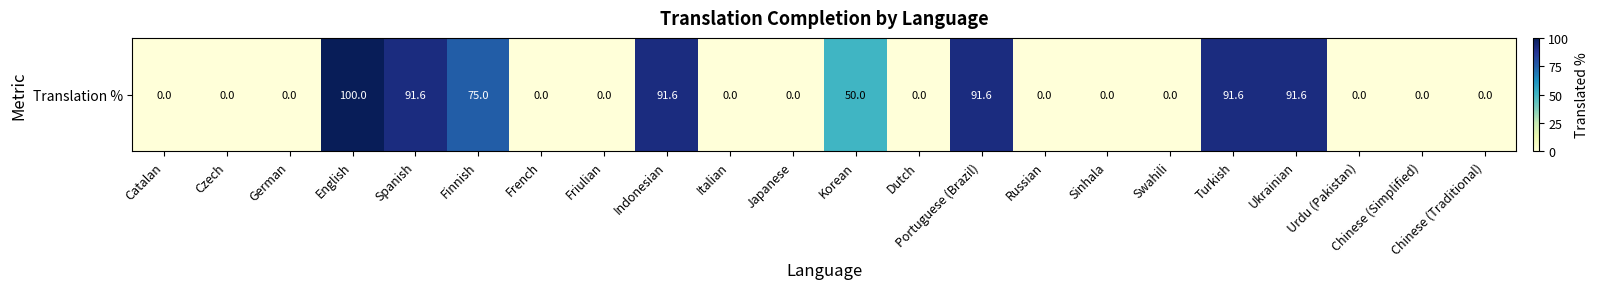

List the labels in order of value, largest first.

English, Spanish, Indonesian, Portuguese (Brazil), Turkish, Ukrainian, Finnish, Korean, Catalan, Czech, German, French, Friulian, Italian, Japanese, Dutch, Russian, Sinhala, Swahili, Urdu (Pakistan), Chinese (Simplified), Chinese (Traditional)